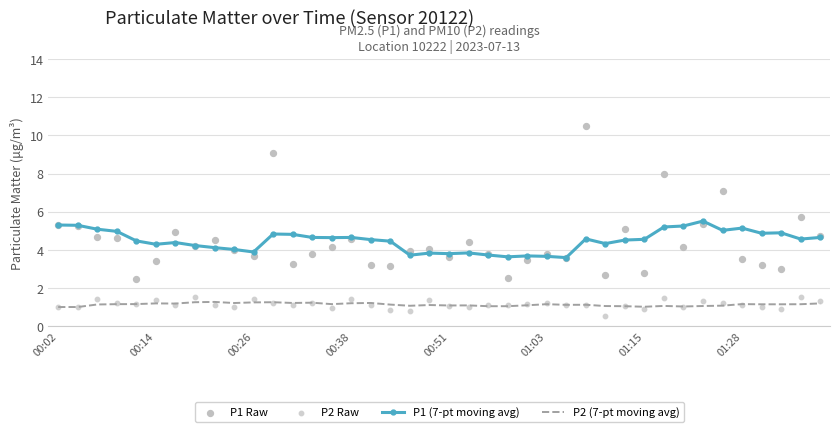

At how many categories does at least one series exceed 7?

4